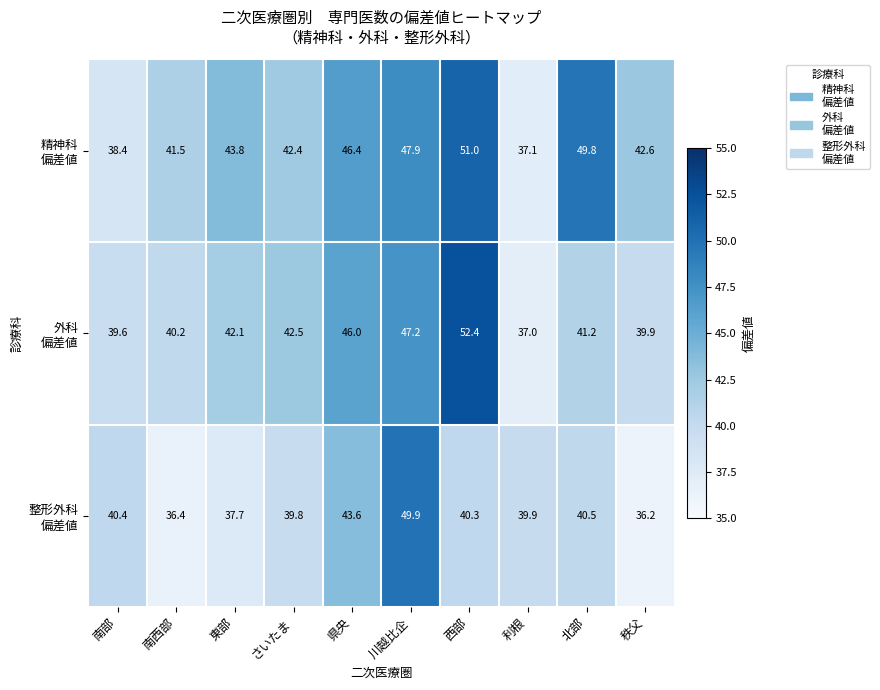

What is the smallest value displayed?

36.2